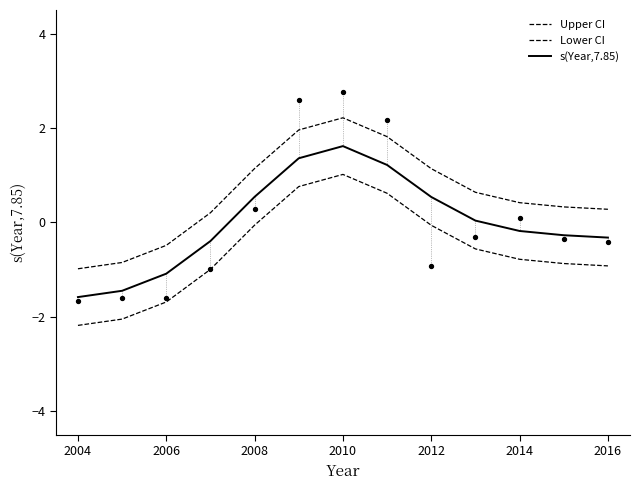

At how many categories does at least one series exceed 0?

10